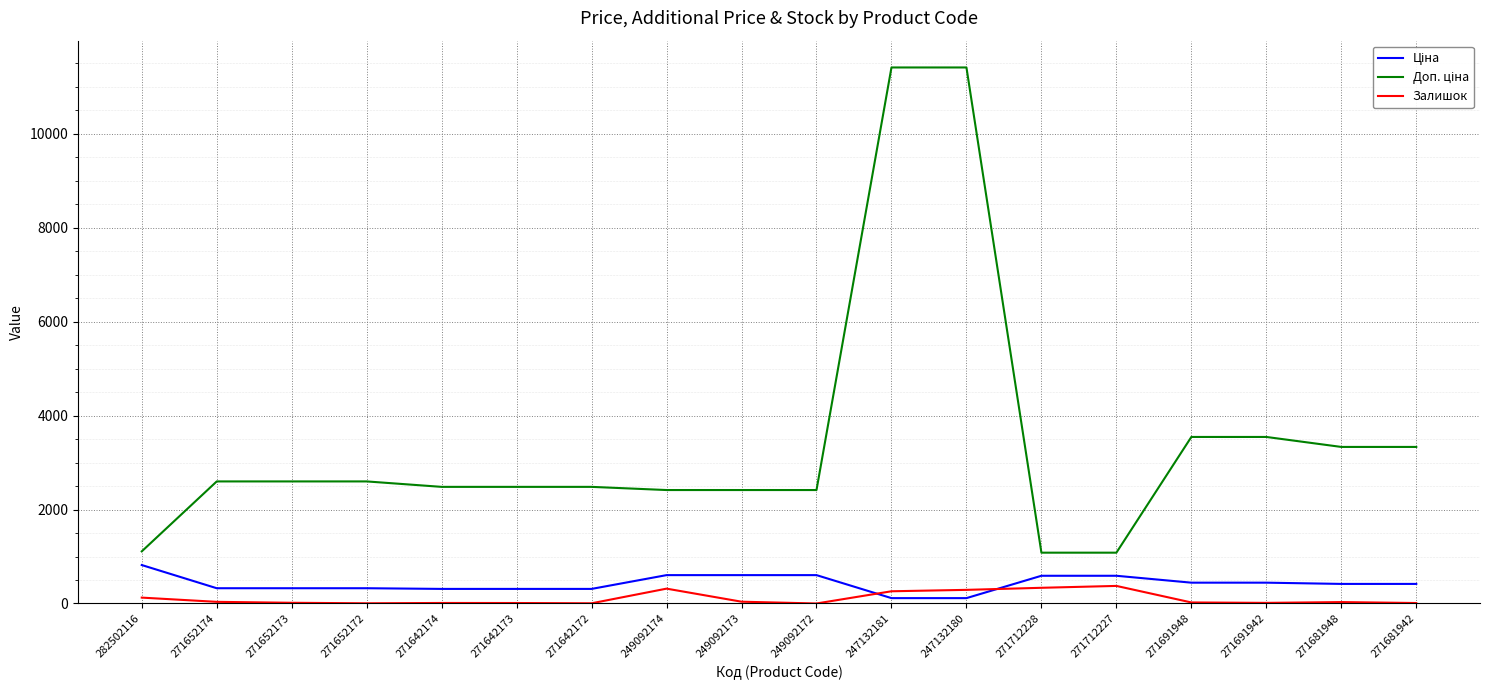

Reading left to right, what are all the values shown in this chart?

Ціна: 818.5	324.8	324.8	324.8	310.3	310.3	310.3	603.7	603.7	603.7	114.1	114.1	589.9	589.9	443.1	443.1	416.6	416.6
Доп. ціна: 1109.2	2598.3	2598.3	2598.3	2482.4	2482.4	2482.4	2414.8	2414.8	2414.8	11410.0	11410.0	1081.7	1081.7	3545.0	3545.0	3332.5	3332.5
Залишок: 125.0	35.0	15.0	4.0	11.0	10.0	4.0	316.0	38.0	0.0	260.0	290.0	334.0	374.0	22.0	13.0	30.0	10.0